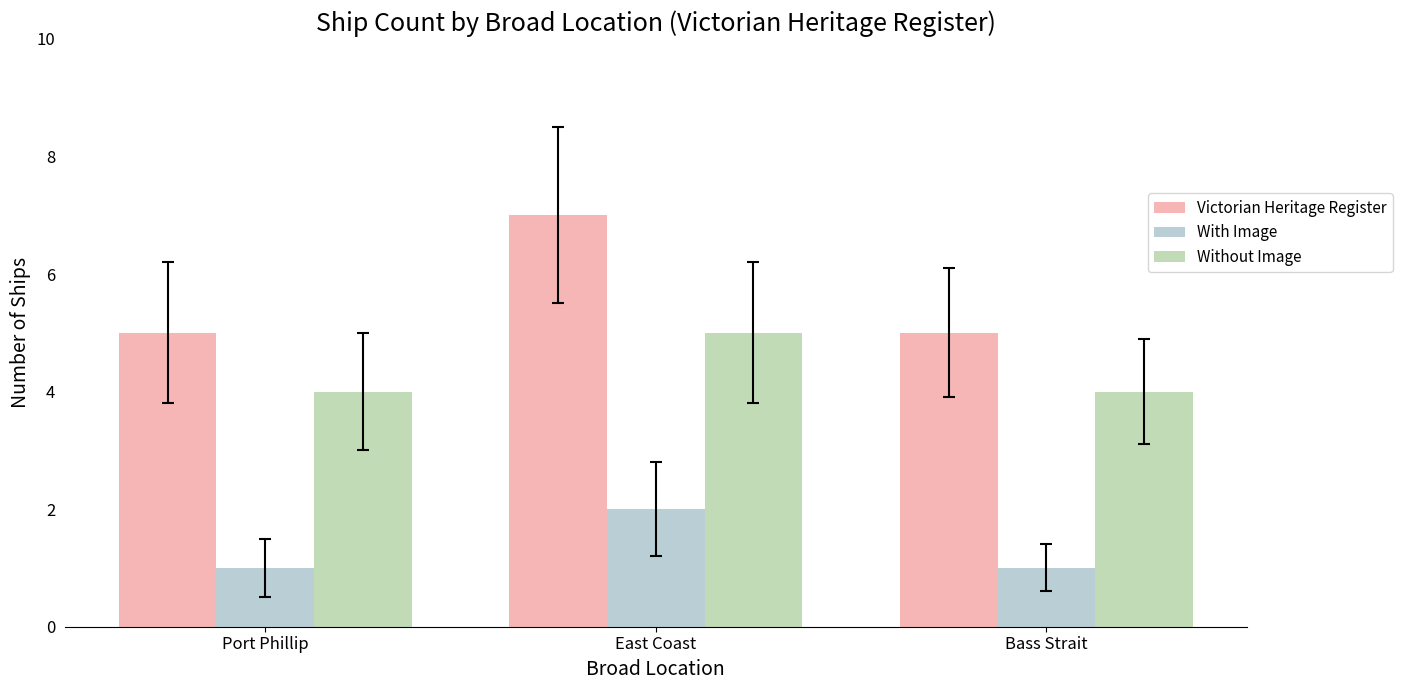

At which label does Without Image reach its peak?

East Coast